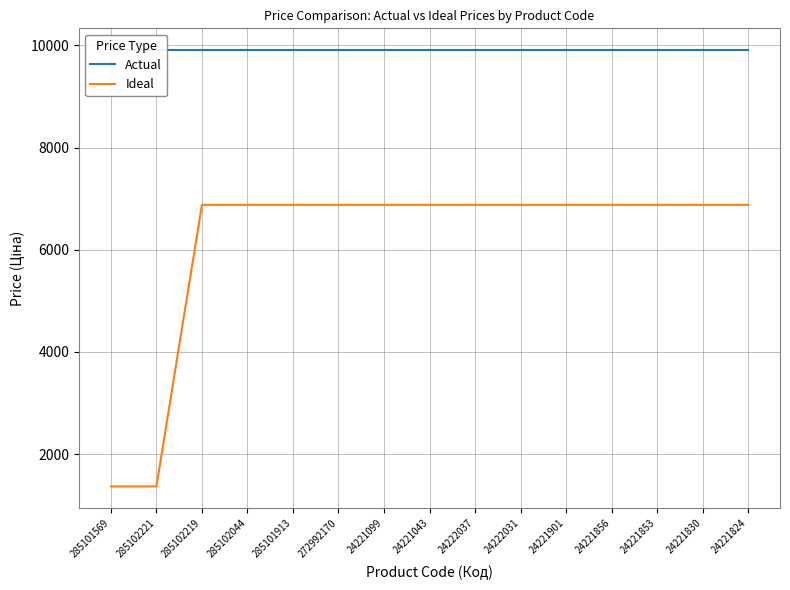

List the labels in order of Ideal value, largest first.

285102219, 285102044, 285101913, 272992170, 24221099, 24221043, 24222037, 24222031, 24221901, 24221856, 24221853, 24221830, 24221824, 285101569, 285102221